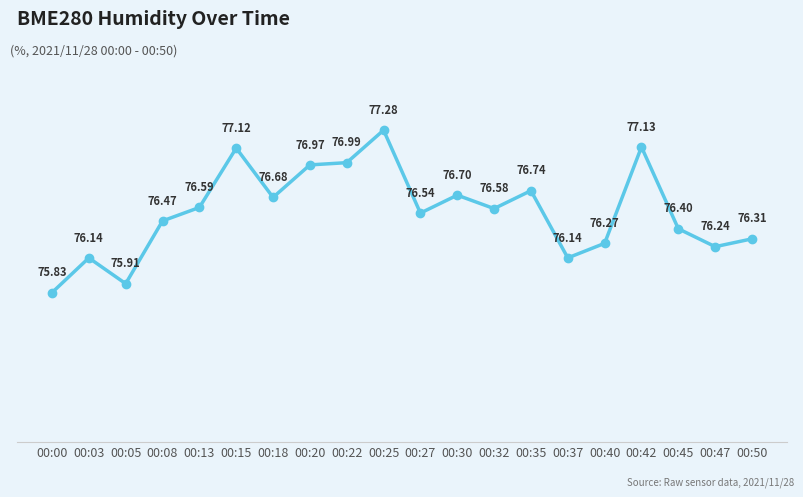

What is the sum of all values?

1531.0